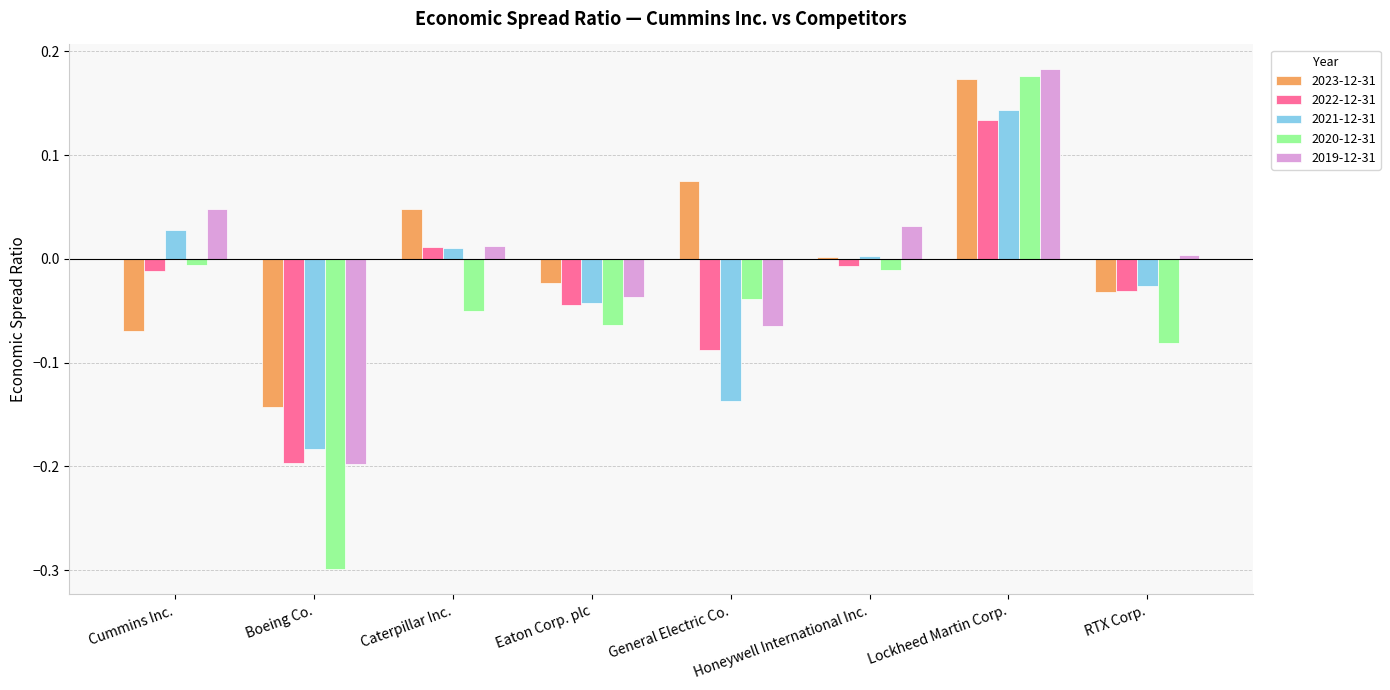

Which series has the widest spread of values?

2020-12-31